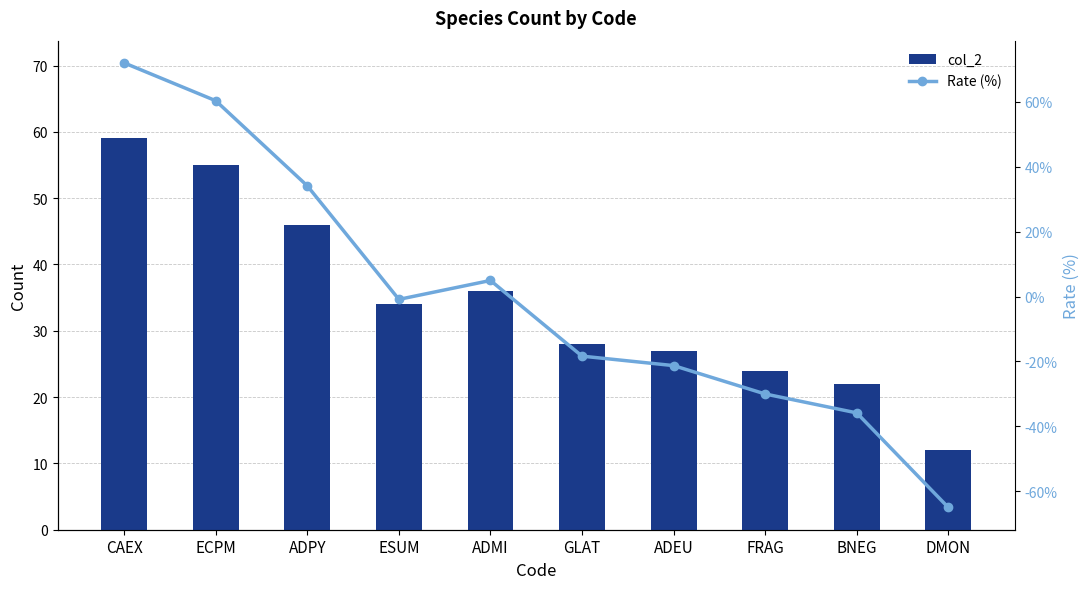

What are all the series names shown in the legend?

col_2, Rate (%)